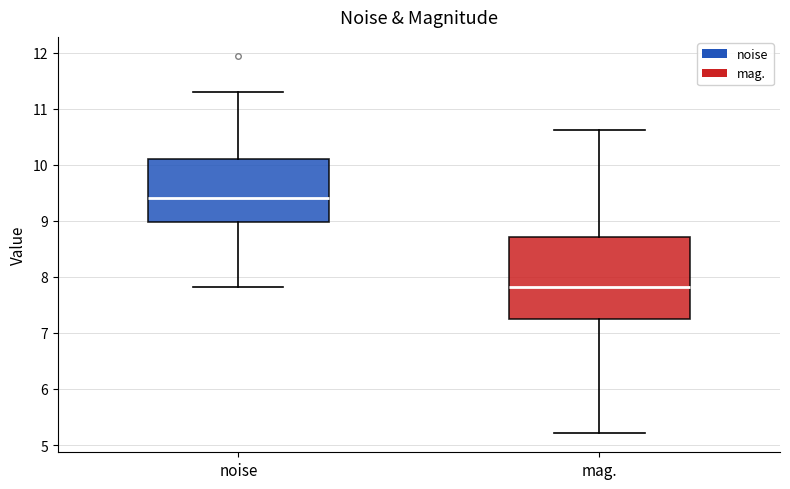

Reading left to right, read every box against the y-axis: the position of its median line, the range the box covers, and the ends of its whiskers. The values are not printed on the chart, so give them approximately, as read against the axis.

noise: median 9.4, box 9.0 to 10.1, whiskers 7.8 to 11.3
mag.: median 7.8, box 7.2 to 8.7, whiskers 5.2 to 10.6